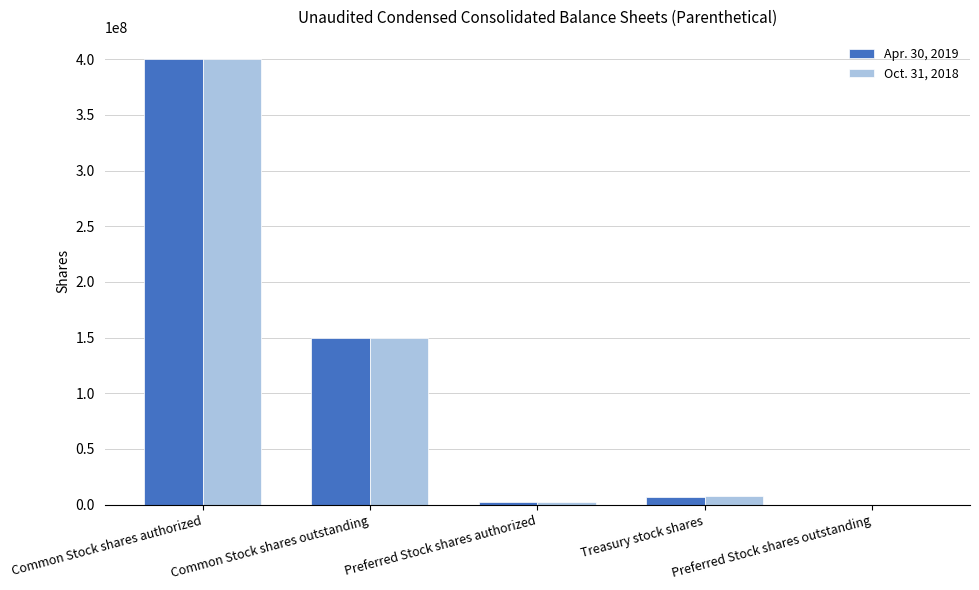

The value of Apr. 30, 2019 at Preferred Stock shares outstanding is 0. True or false?

True